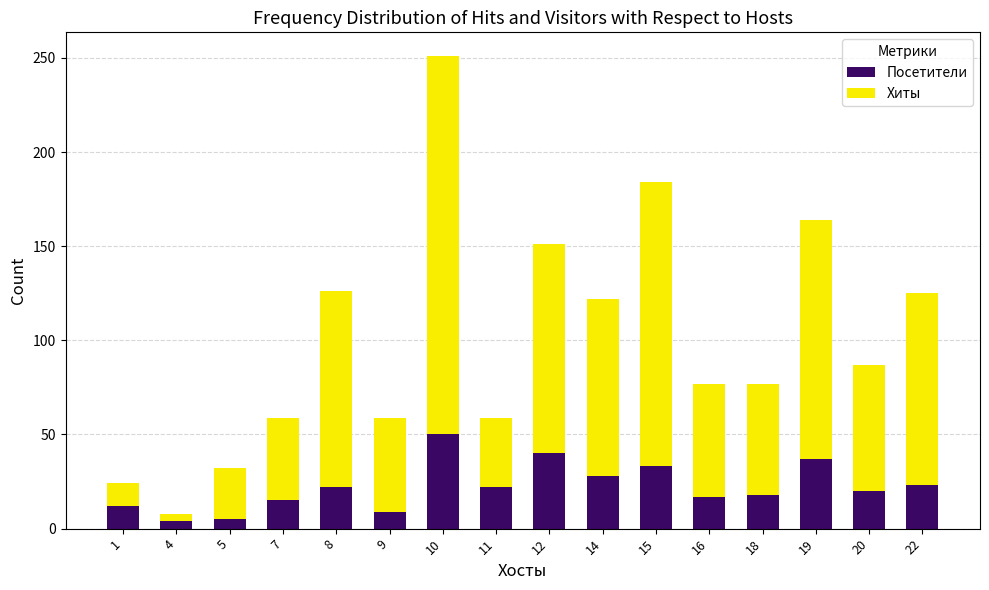

Which category has the highest value in the Посетители series?

10